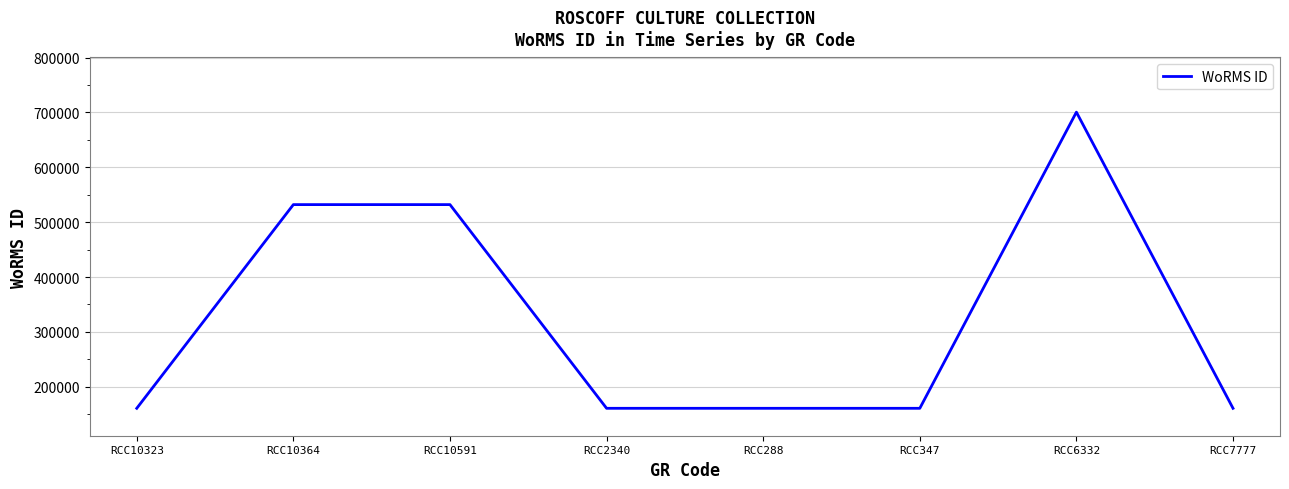

Count the values in the range 160576 to 532029.

7